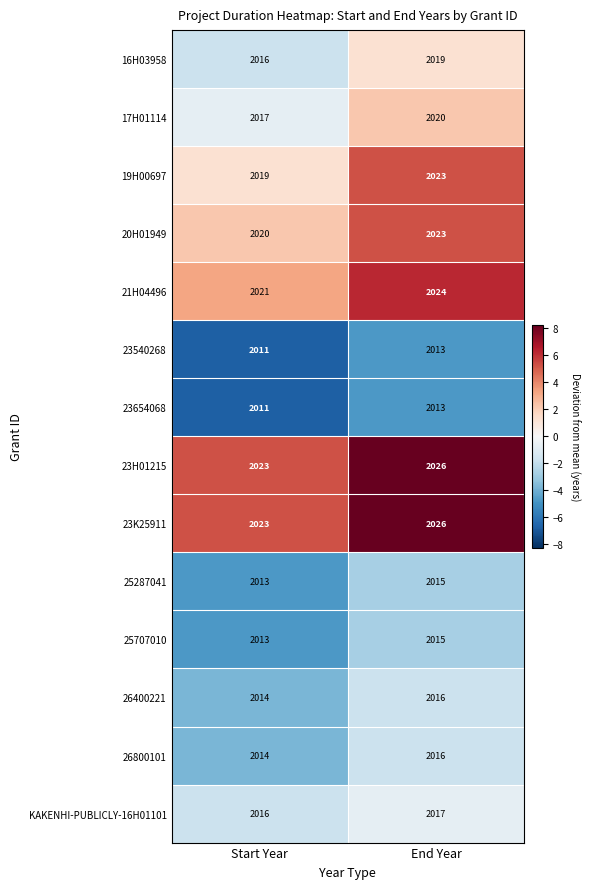

Which label corresponds to the smallest value in the chart?

Start Year